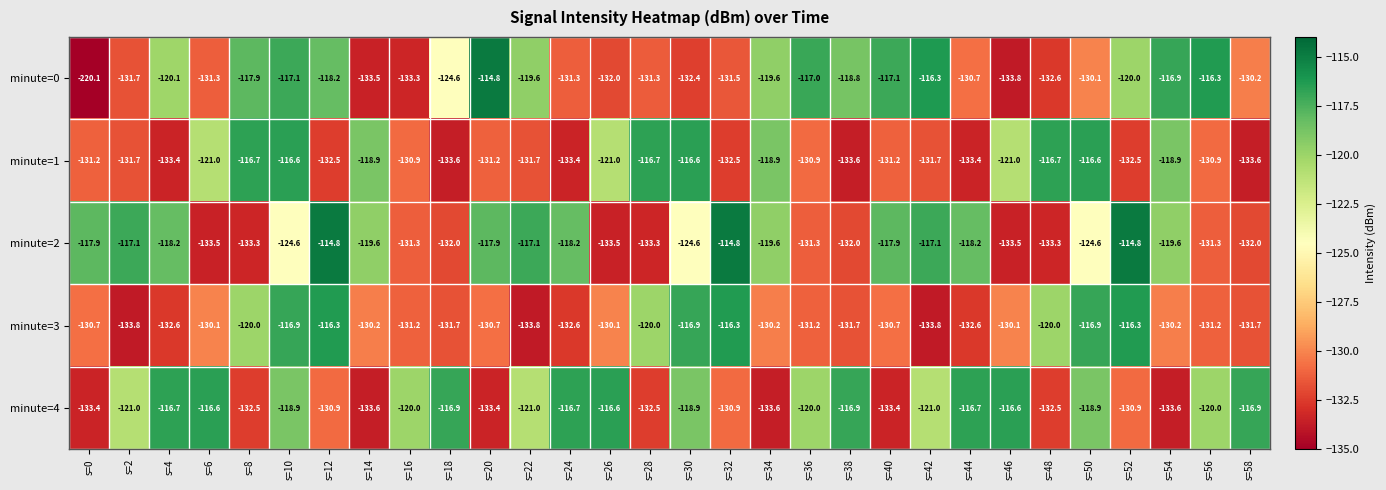

What is the highest value of the minute=2 series?

-114.8